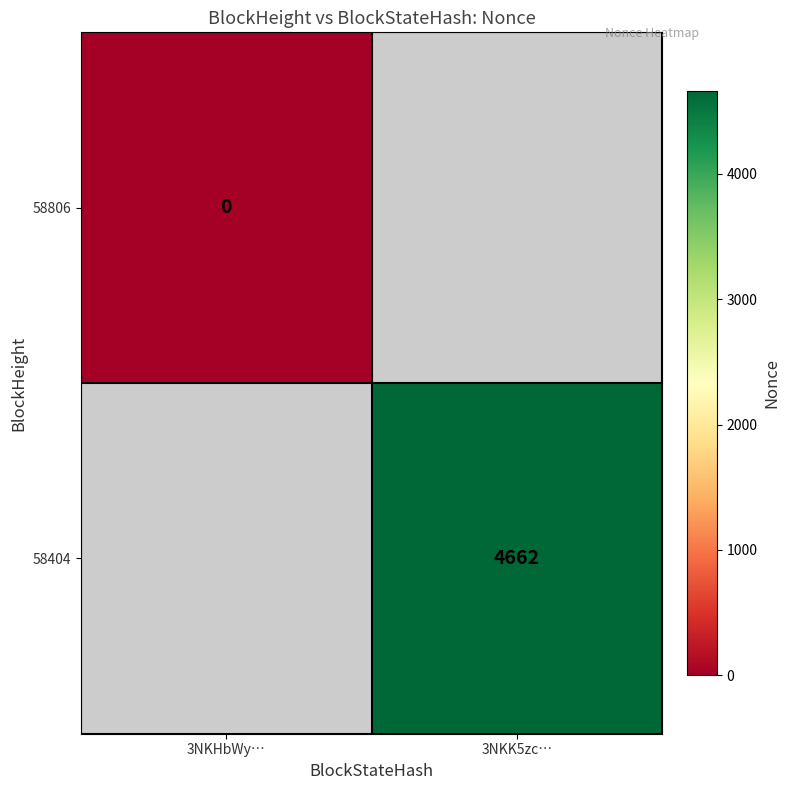

The 58404 series shows 4662 at 3NKK5zc…. True or false?

True